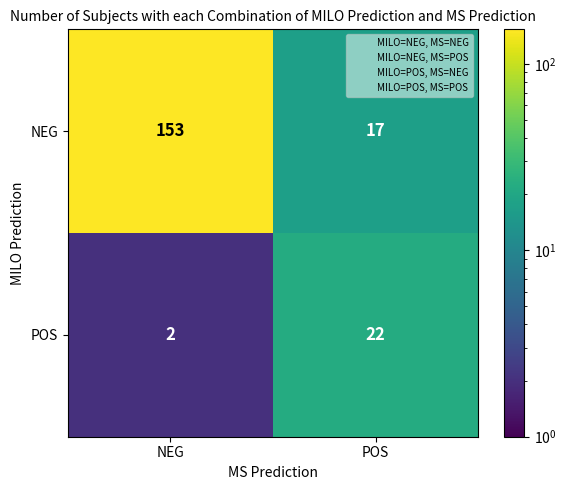

Between NEG and POS, which series saw the biggest shift?

NEG